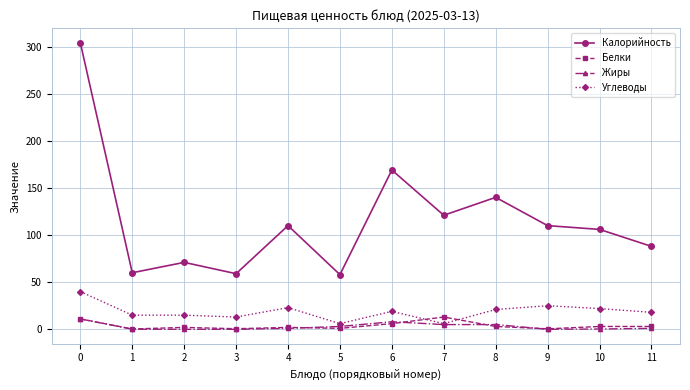

Which series has the largest total across all categories?

Калорийность